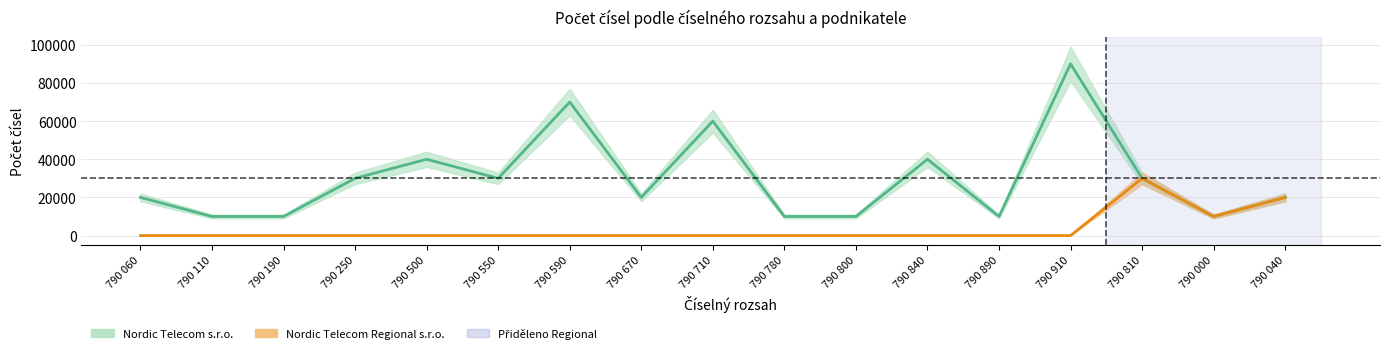

Rank the series by their average value, from highest to lowest.

Nordic Telecom s.r.o., Nordic Telecom Regional s.r.o.